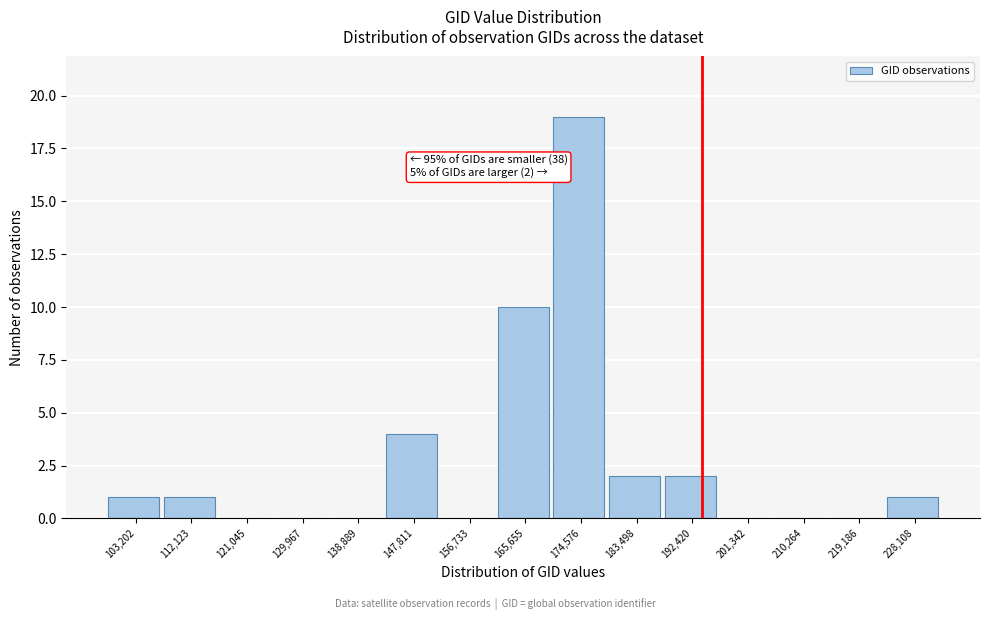

Reading left to right, extract all data points from this chart.

103,202=1	112,123=1	121,045=0	129,967=0	138,889=0	147,811=4	156,733=0	165,655=10	174,576=19	183,498=2	192,420=2	201,342=0	210,264=0	219,186=0	228,108=1